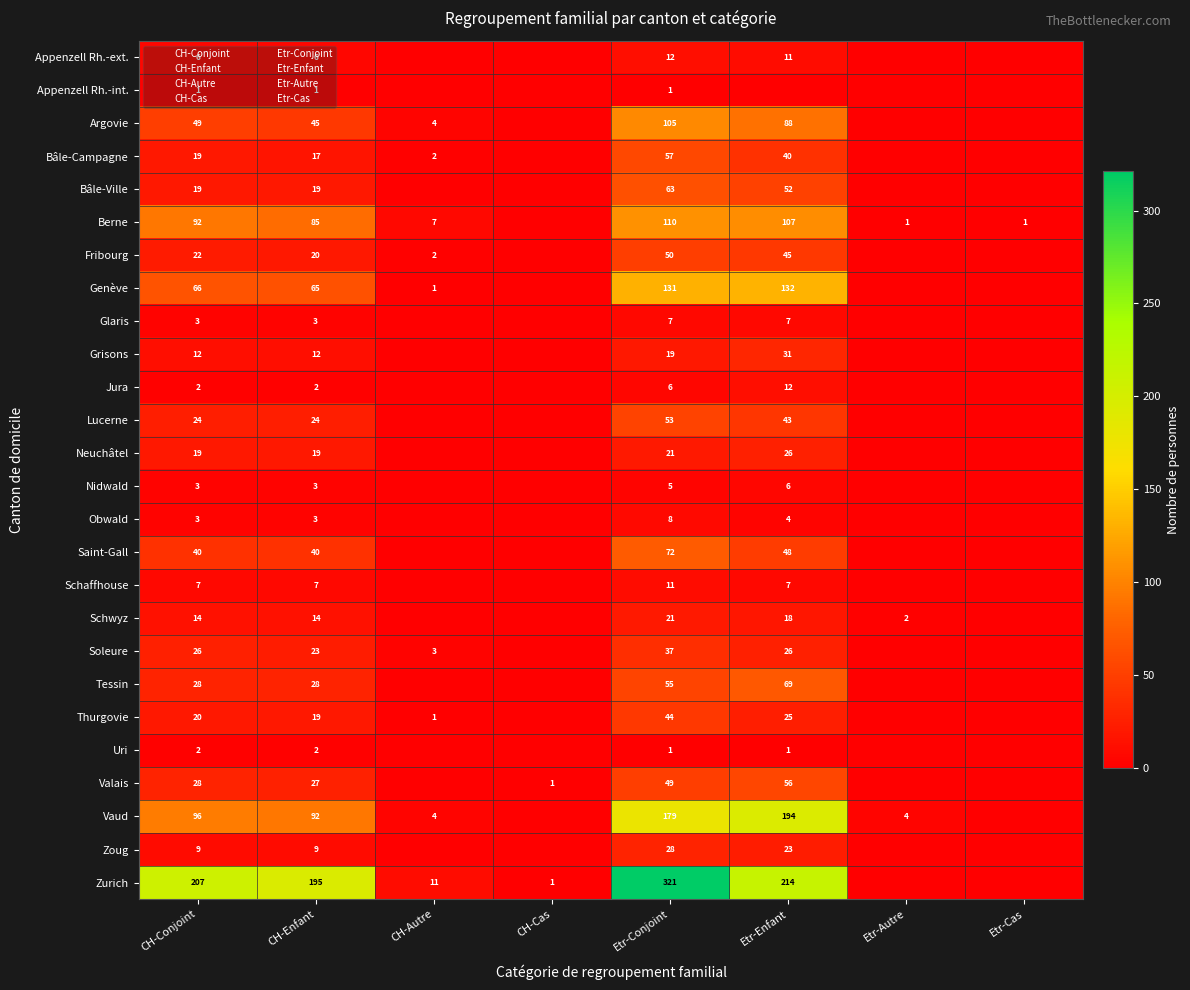

At which label does Argovie first exceed 45?

CH-Conjoint